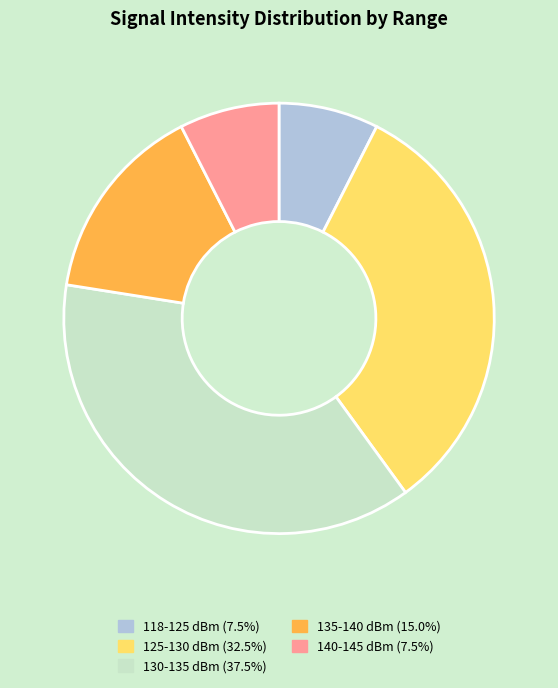

What is the ratio of the value at 118-125 dBm (7.5%) to the value at 140-145 dBm (7.5%)?

1.0